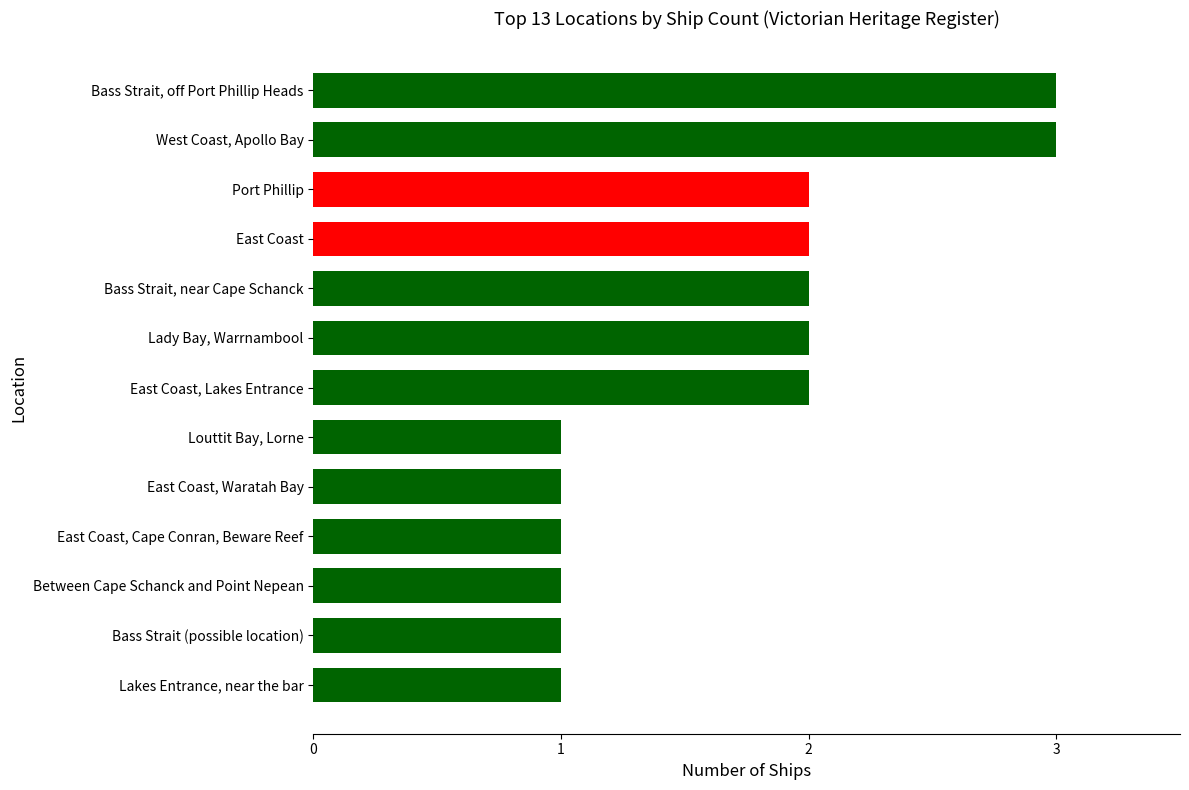

The chart shows a value of 1 at Louttit Bay, Lorne. True or false?

True